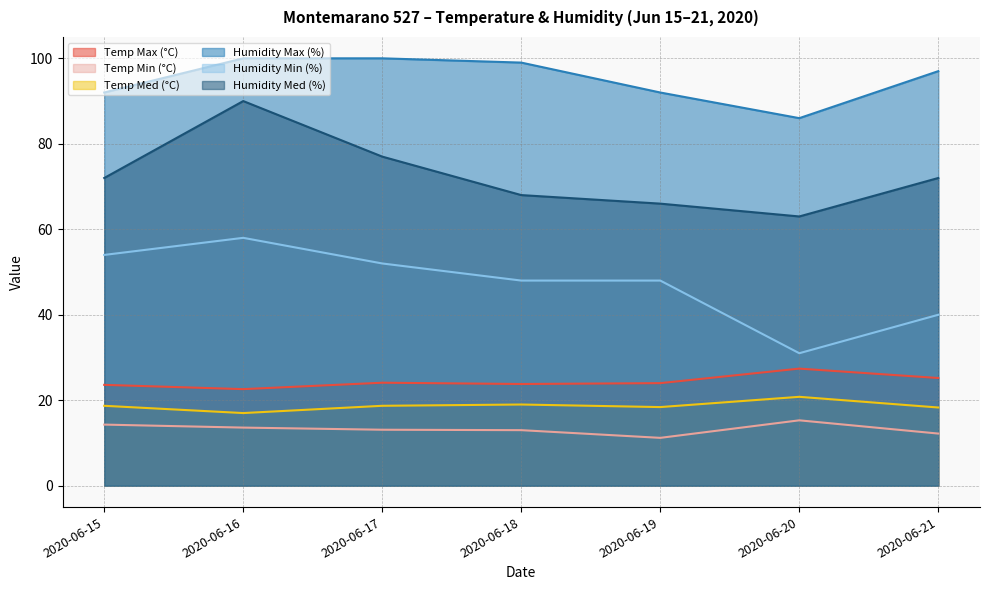

True or false: Humidity Min (%) and Temp Min (°C) intersect in this chart.

False